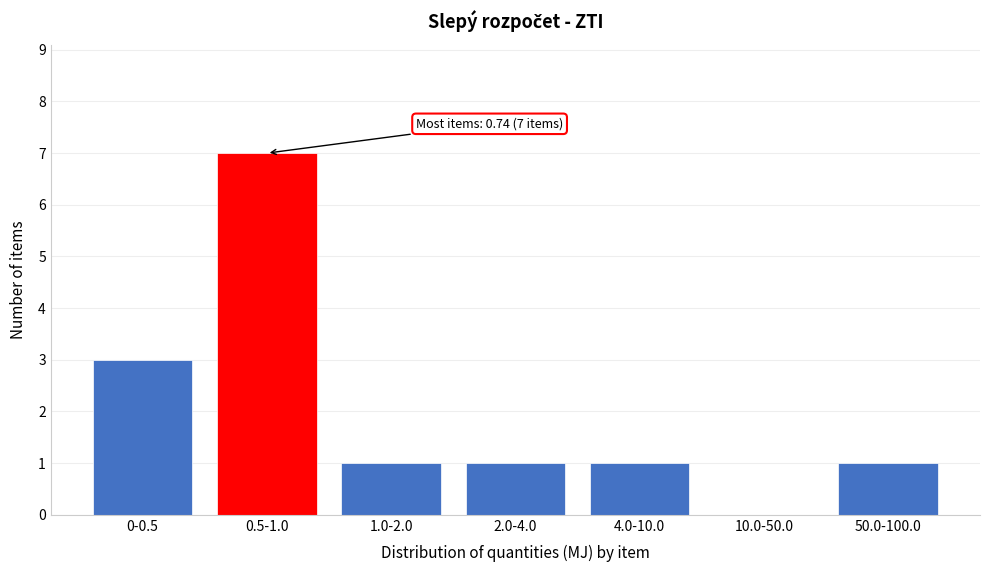

Reading left to right, transcribe all the data shown in this chart.

0-0.5=3	0.5-1.0=7	1.0-2.0=1	2.0-4.0=1	4.0-10.0=1	10.0-50.0=0	50.0-100.0=1